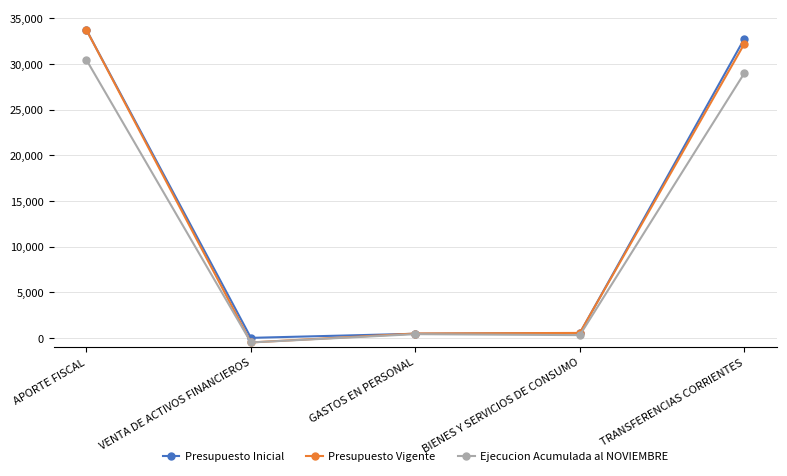

What is the difference between the highest and lowest values at APORTE FISCAL?

3285